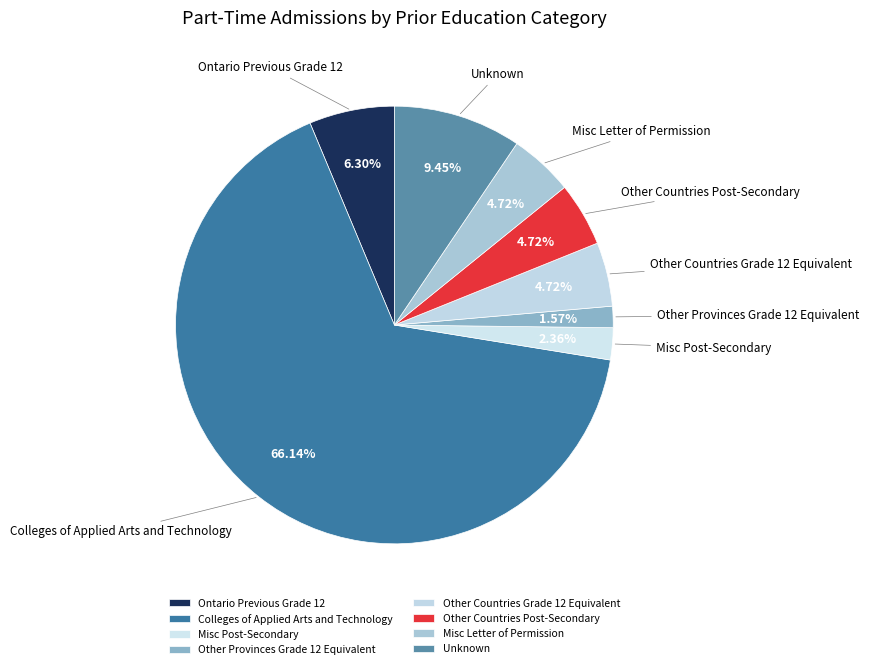

To the nearest percent, what portion does Misc Post-Secondary represent?

2%